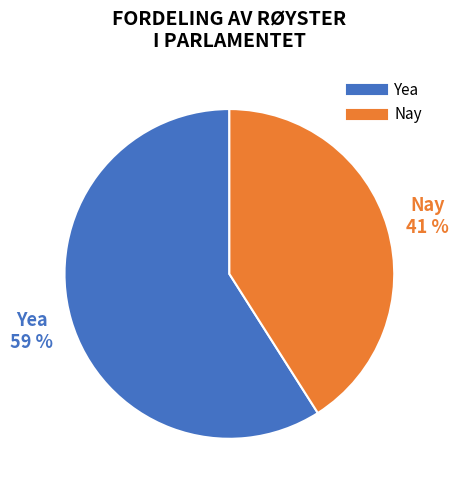

How many slices are in this pie chart?

2